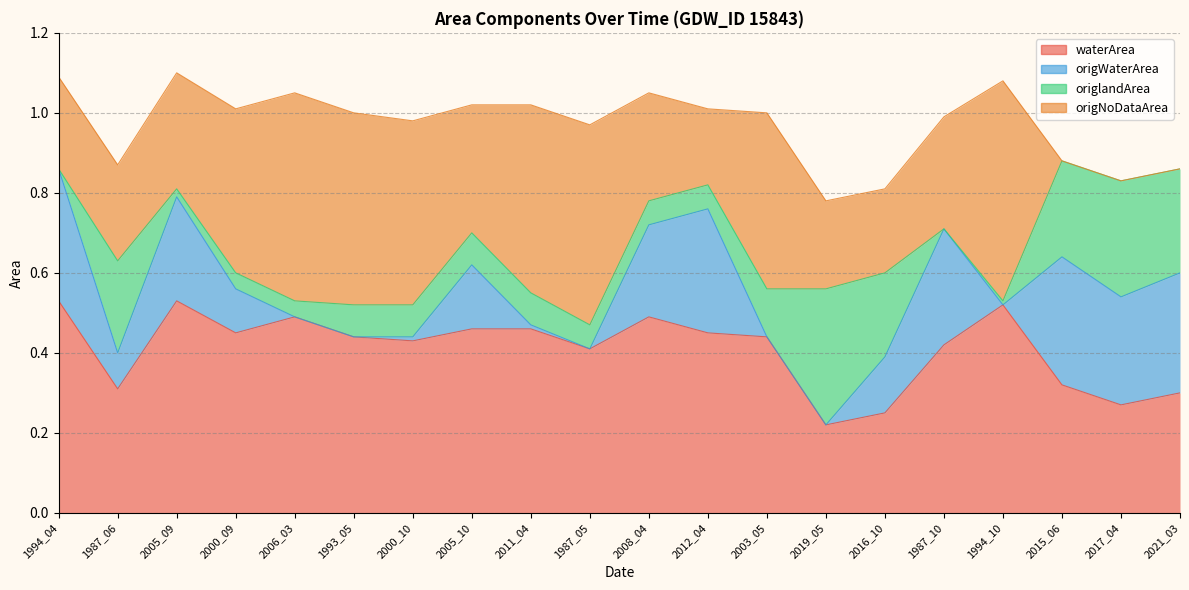

What is the average value of the origlandArea series?

0.1